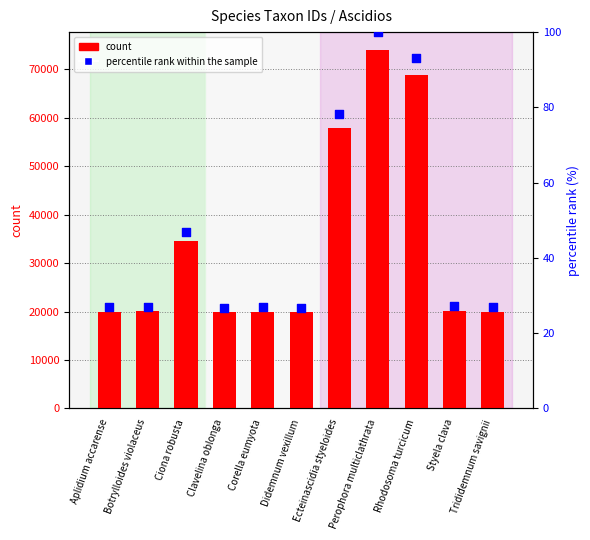

At how many categories does at least one series exceed 3124?

11